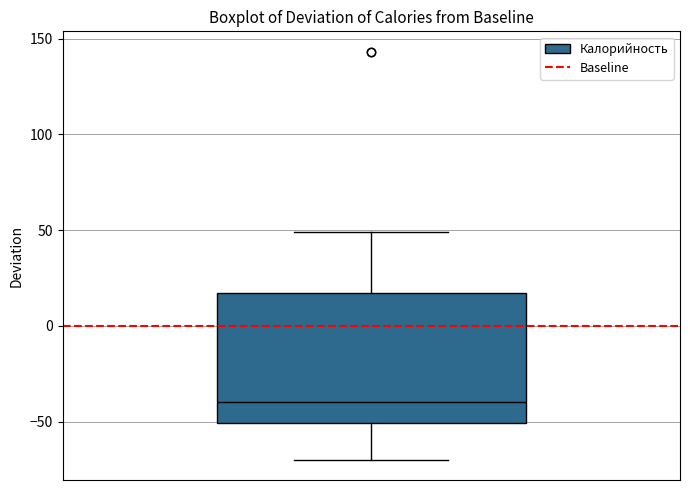

Read this box plot against the y-axis: the position of the median line, the range covered by the box, and the ends of both whiskers. The values are not printed on the chart, so give them approximately, as read against the axis.

median -40, box -50 to 15, whiskers -70 to 50